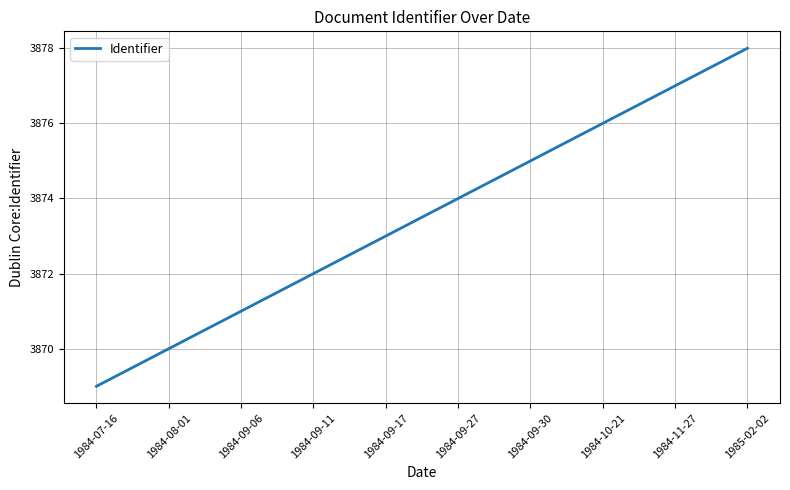

Read the value at 1984-09-11.

3872